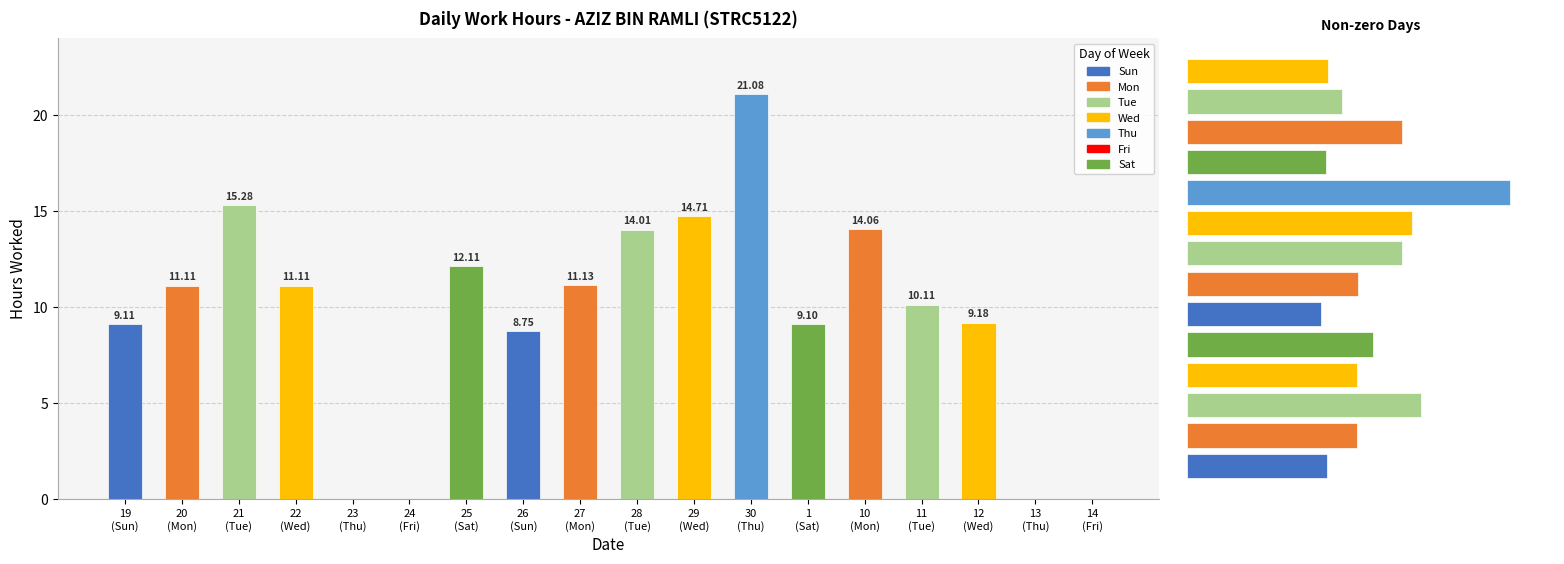

What is the value of the 6th bar from the left?

8.8